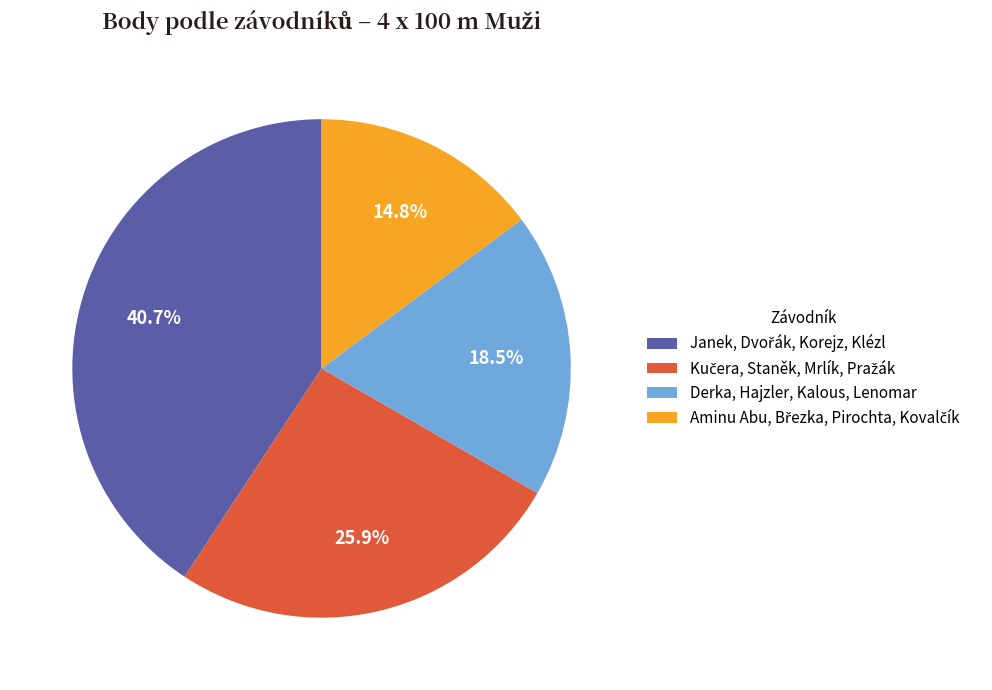

Does any single category account for the majority?

No